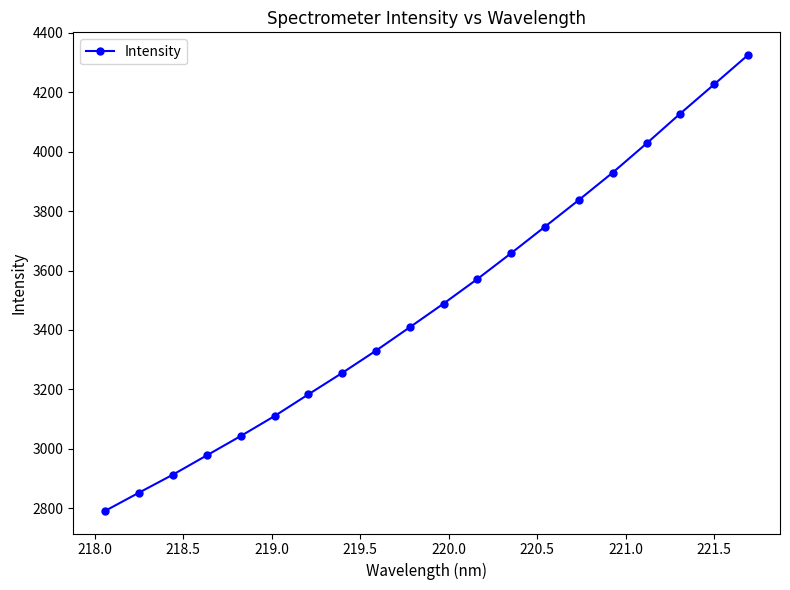

Reading left to right, extract all data points from this chart.

2791.5	2852.8	2913.2	2978.0	3042.9	3110.2	3183.2	3255.4	3330.4	3409.3	3489.0	3571.8	3658.8	3748.0	3837.6	3929.7	4027.7	4128.5	4226.5	4325.2